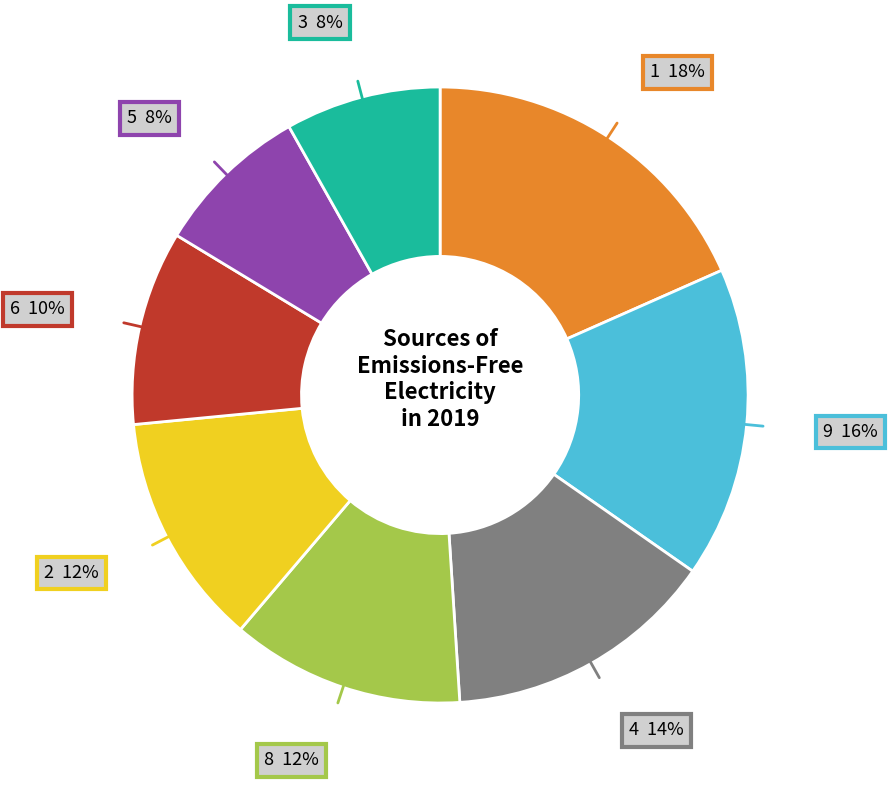

Does any single category account for the majority?

No